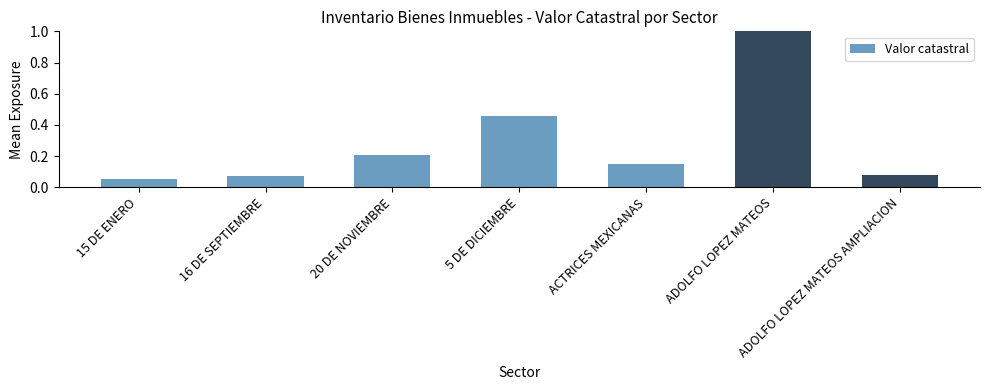

True or false: the data shows 0.1 at 20 DE NOVIEMBRE.

False